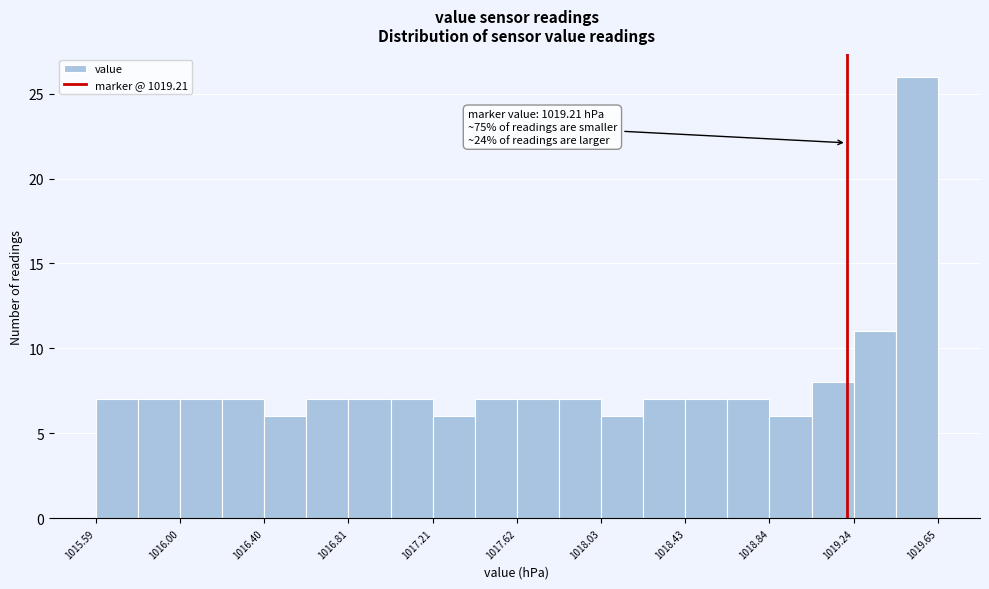

Which range on the x-axis has the tallest bar?

1019.45 to 1019.65